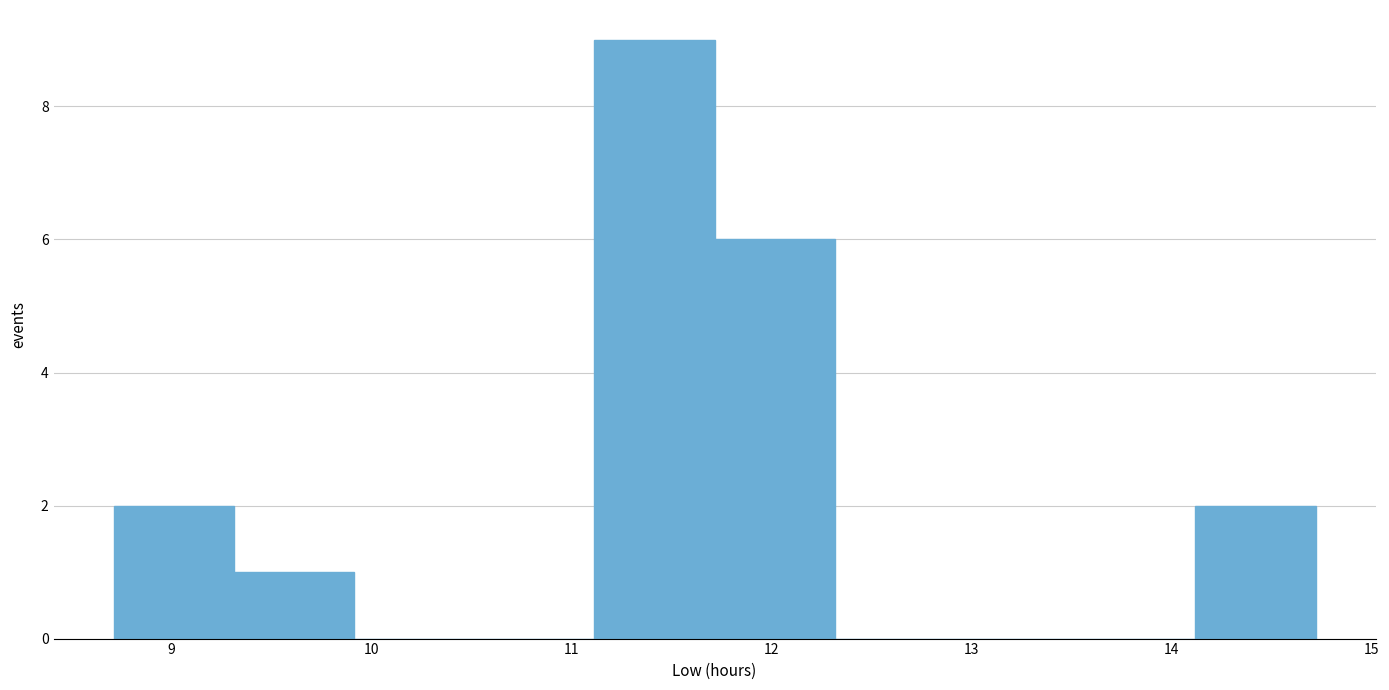

Reading left to right, list every bar in this chart as the range it spans on the x-axis followed by its height. Neither the bar edges nor the heights are printed on the chart, so give them approximately, as read against the axes.

8.7 to 9.3: 2
9.3 to 9.9: 1
9.9 to 10.5: 0
10.5 to 11.1: 0
11.1 to 11.7: 9
11.7 to 12.3: 6
12.3 to 12.9: 0
12.9 to 13.5: 0
13.5 to 14.1: 0
14.1 to 14.7: 2